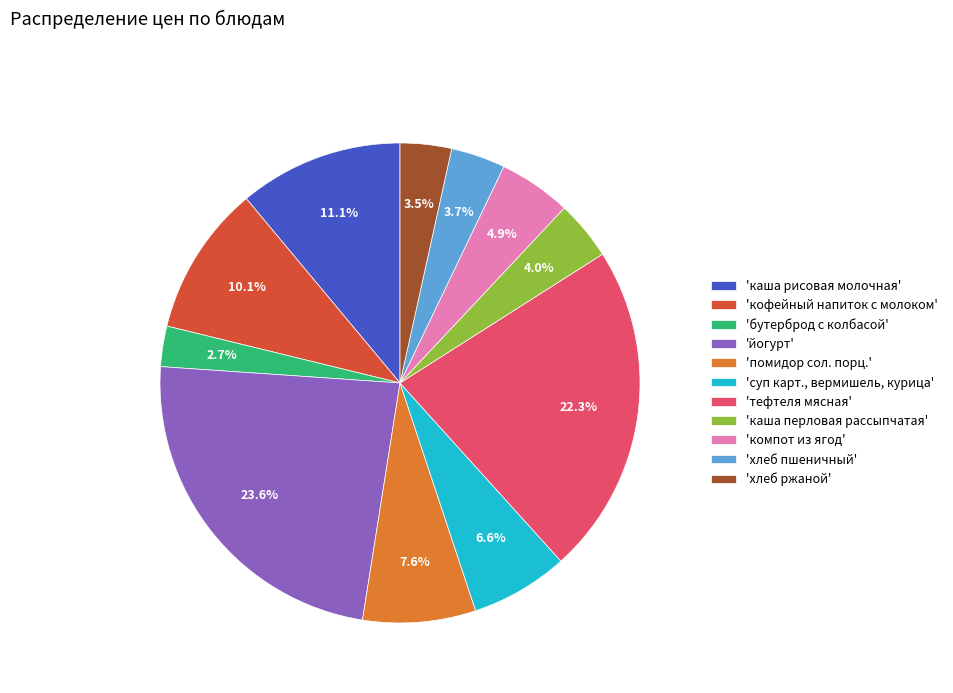

Combined, do 'хлеб ржаной' and 'каша рисовая молочная' account for over 50%?

No